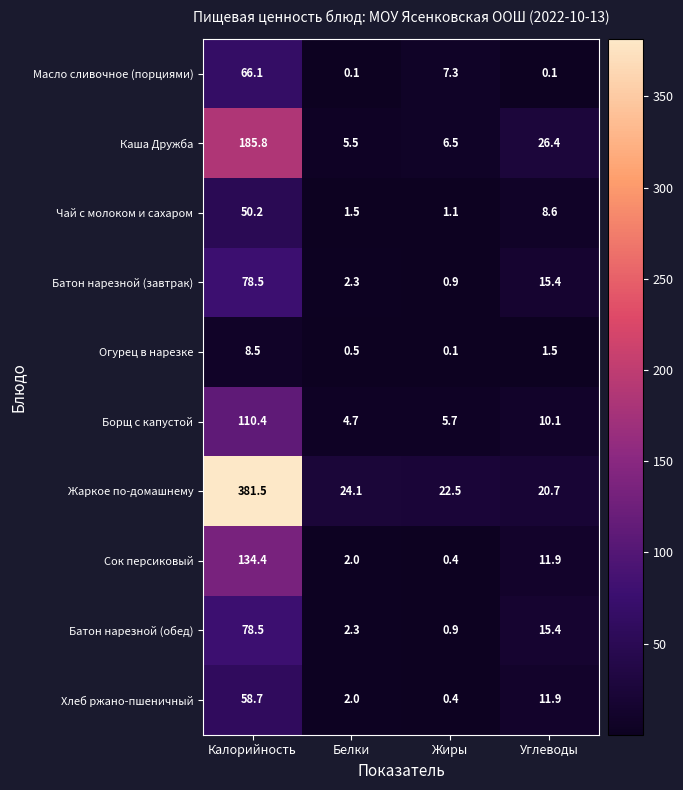

List the labels in order of Сок персиковый value, smallest first.

Жиры, Белки, Углеводы, Калорийность